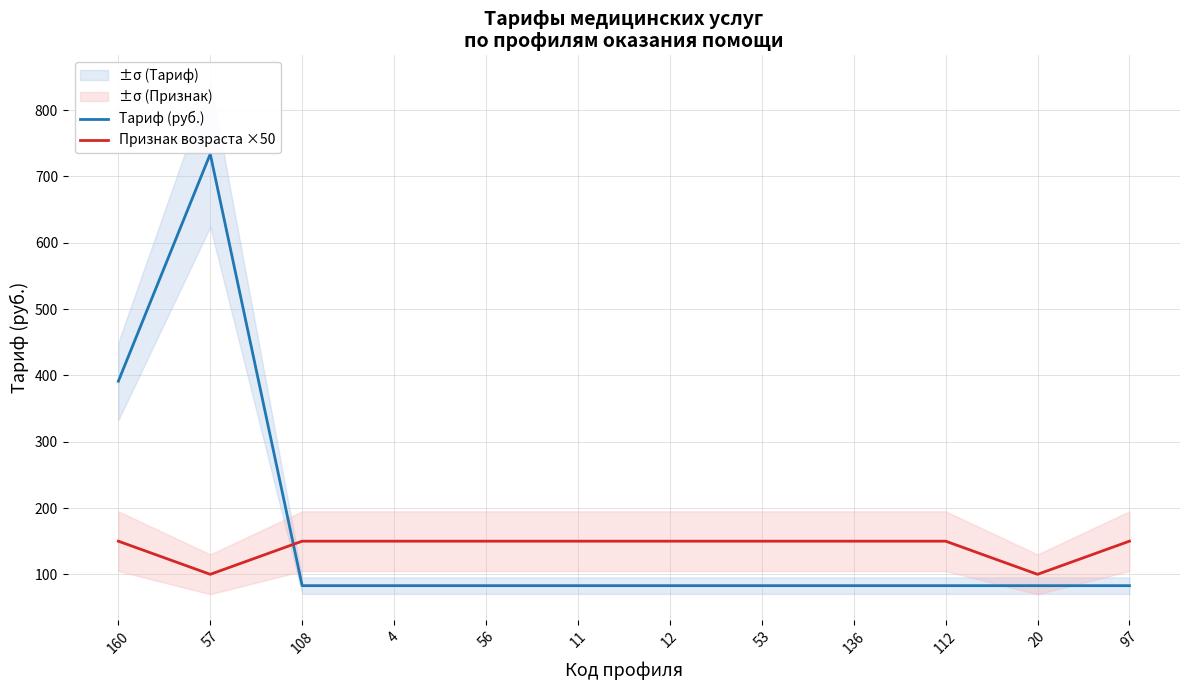

Which category has the lowest value in the Признак возраста ×50 series?

57